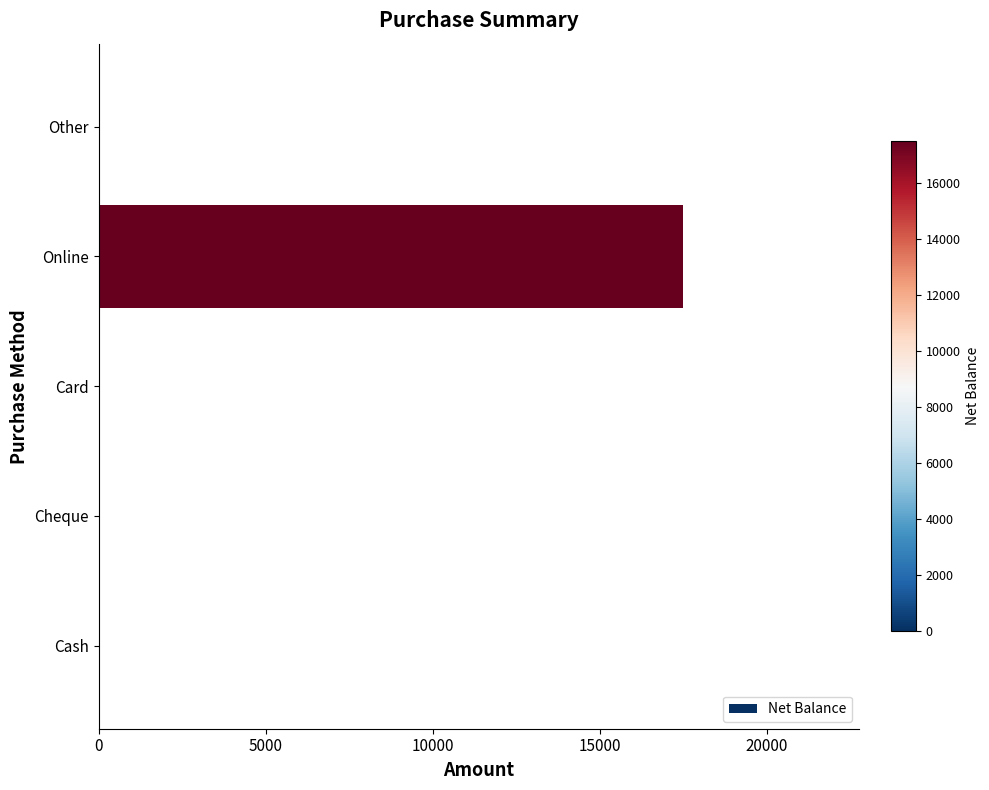

The value at Cash is 0. True or false?

True